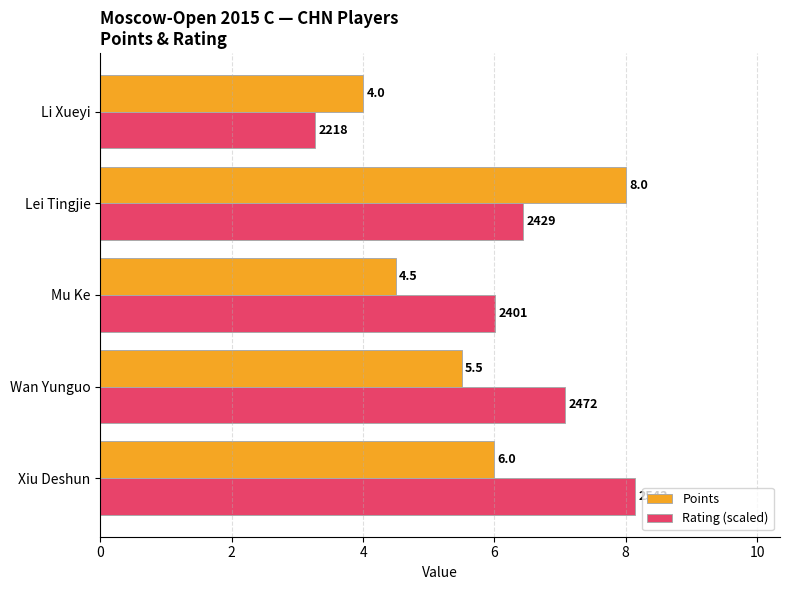

At which category is the sum across all series the highest?

Lei Tingjie